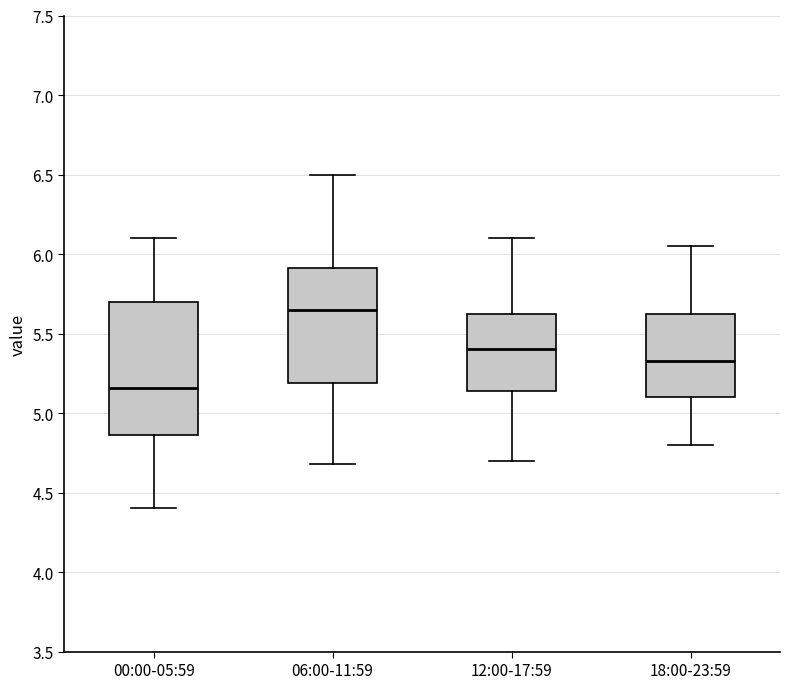

Which box's median line is the lowest?

00:00-05:59